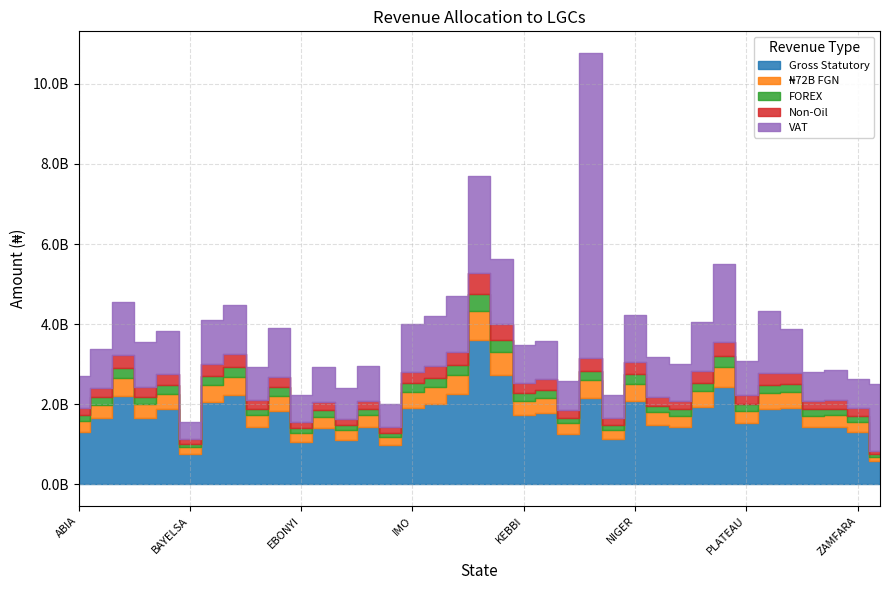

True or false: Non-Oil and Gross Statutory cross at least once.

False